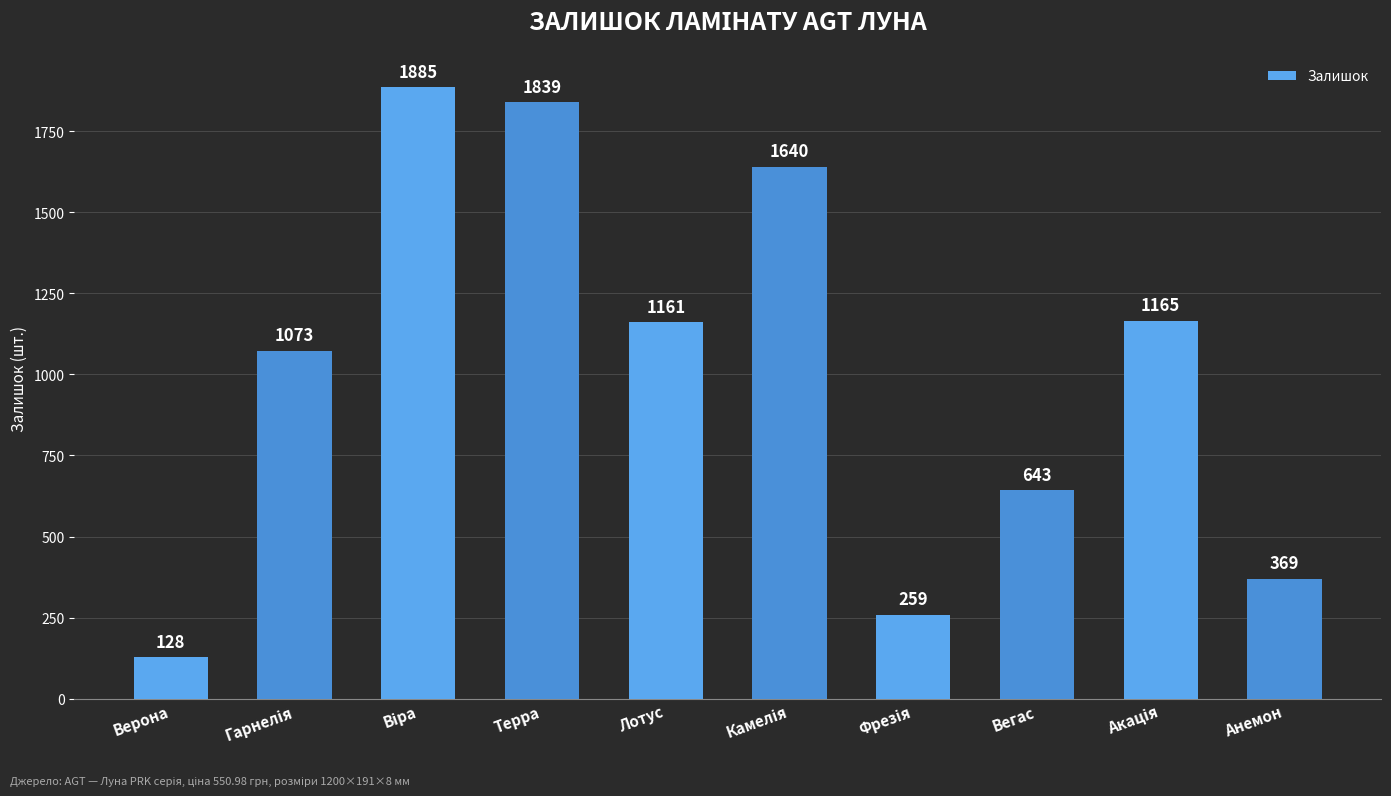

What value does the data have at Вегас, to the nearest 100?

600